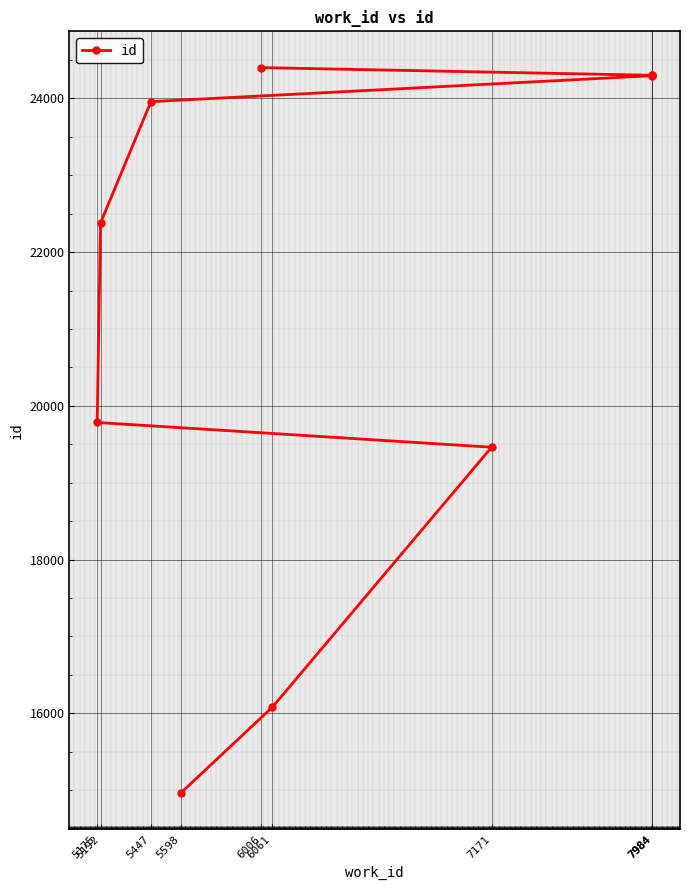

How many lines are shown in the chart?

1